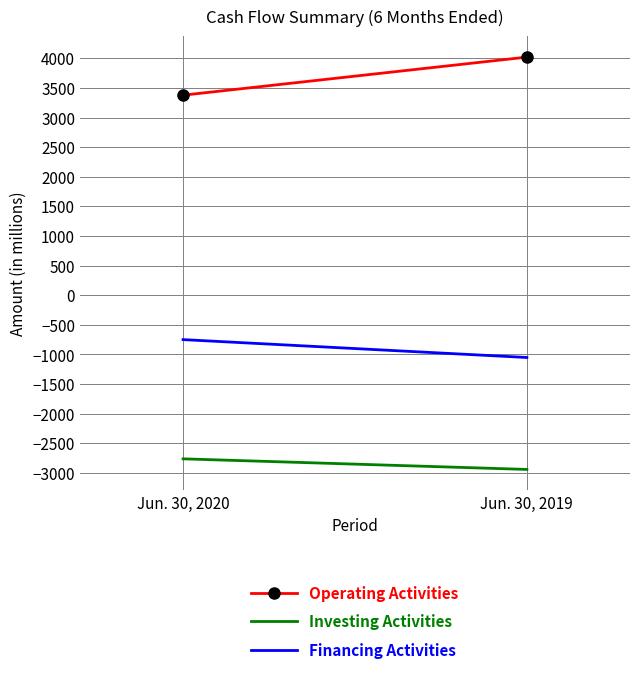

At which label is Financing Activities closest to -901?

Jun. 30, 2020